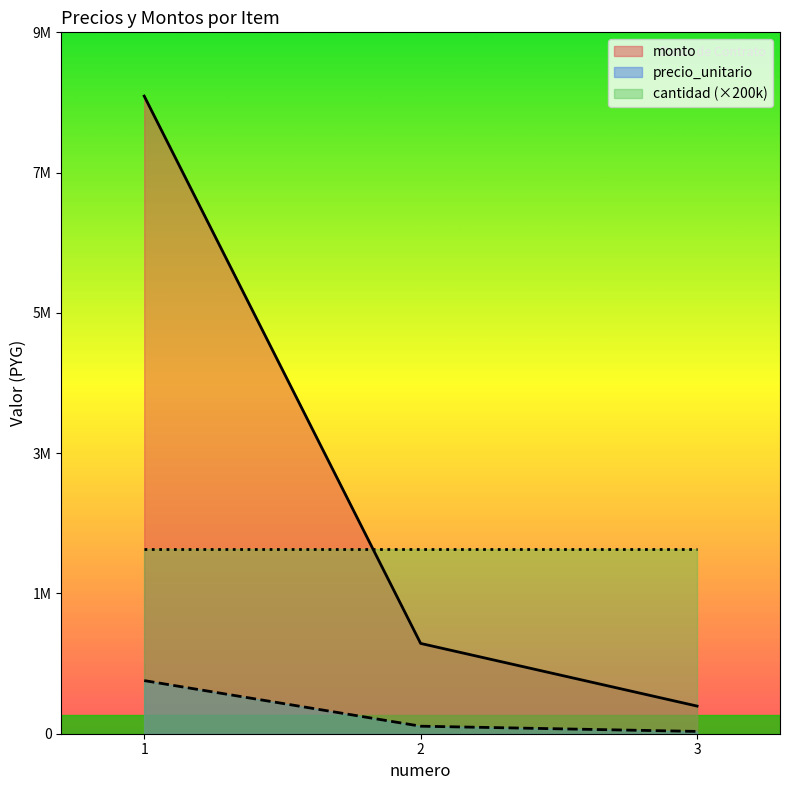

How many data points in monto are above 1176000?

1